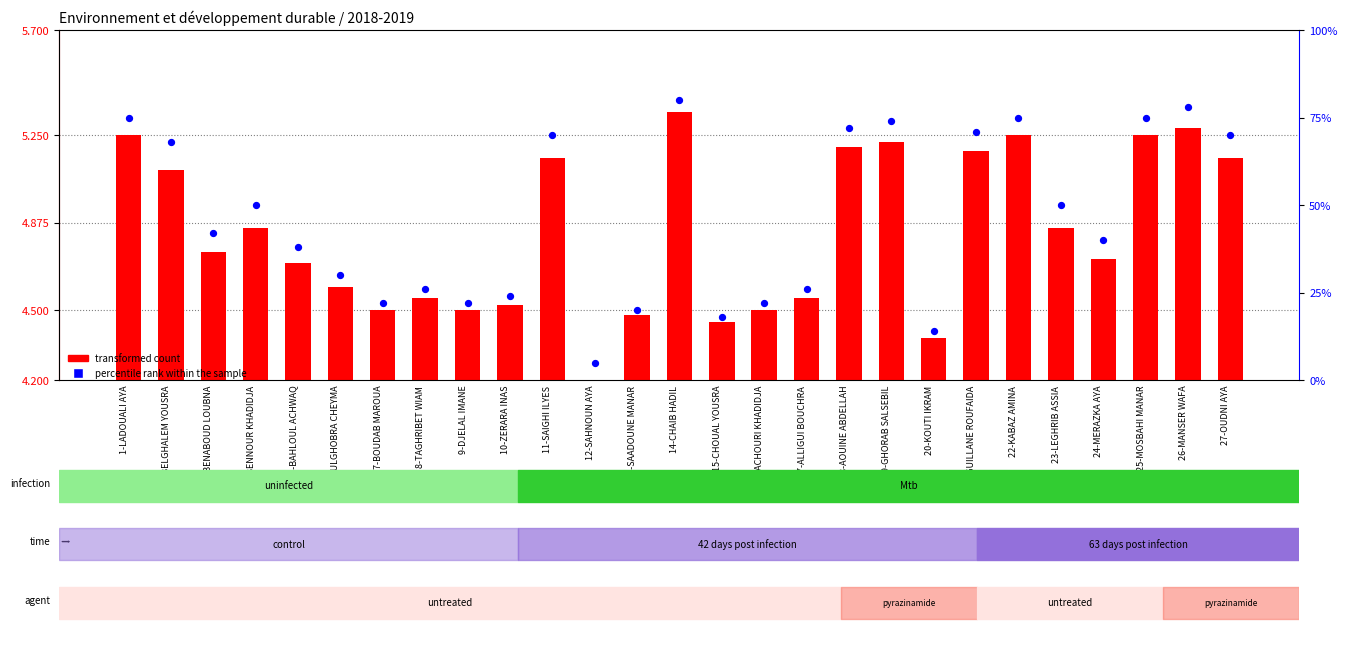

Which series has the widest spread of Y values?

percentile rank within the sample